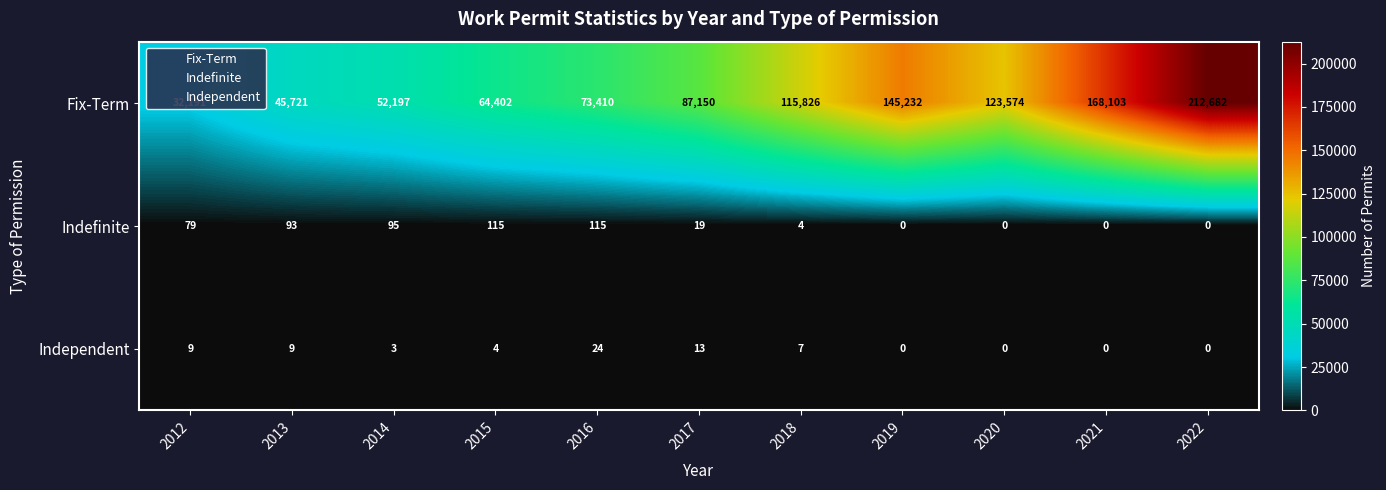

Which category has the highest value across all series?

2022